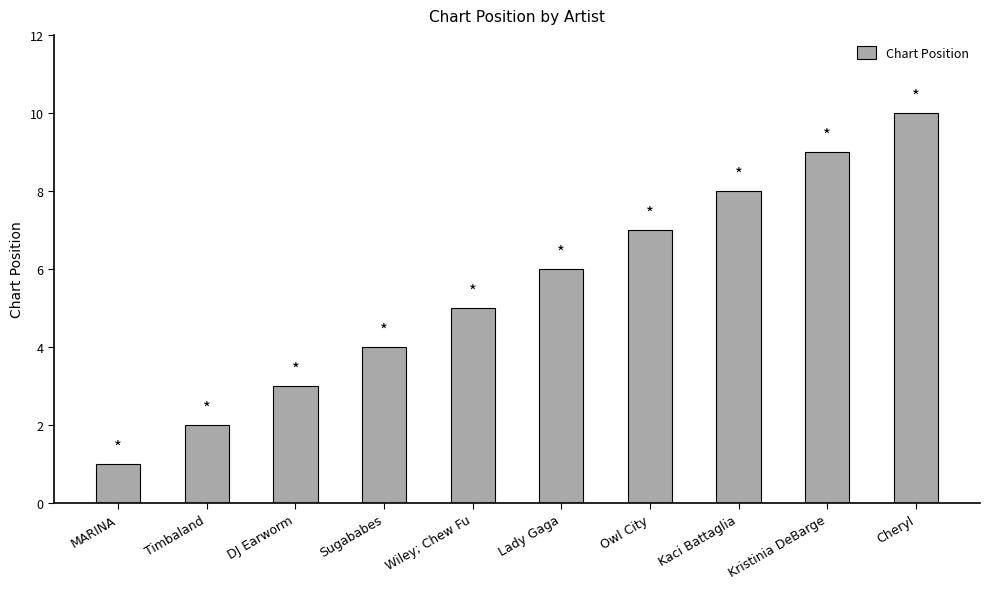

How many series are shown in this chart?

1